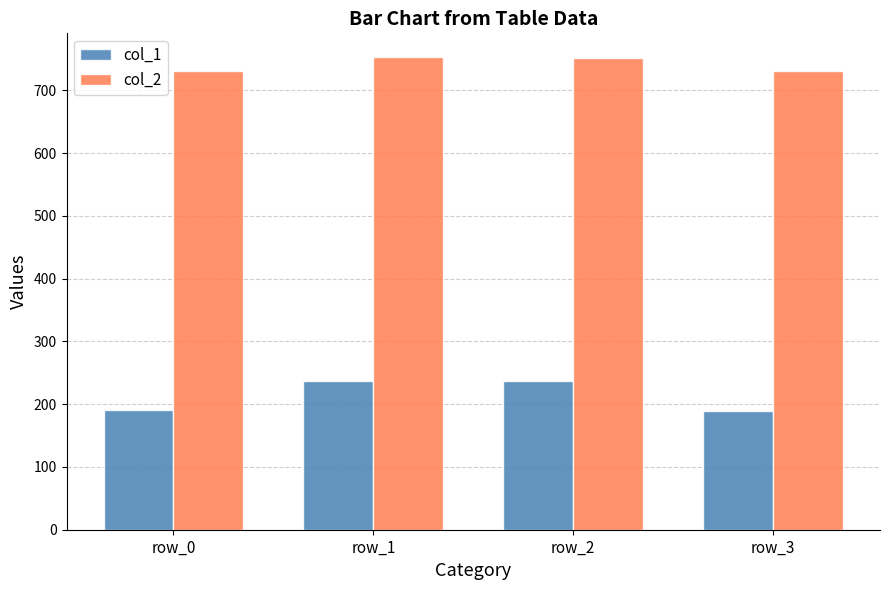

What is the highest value of the col_1 series?

237.3